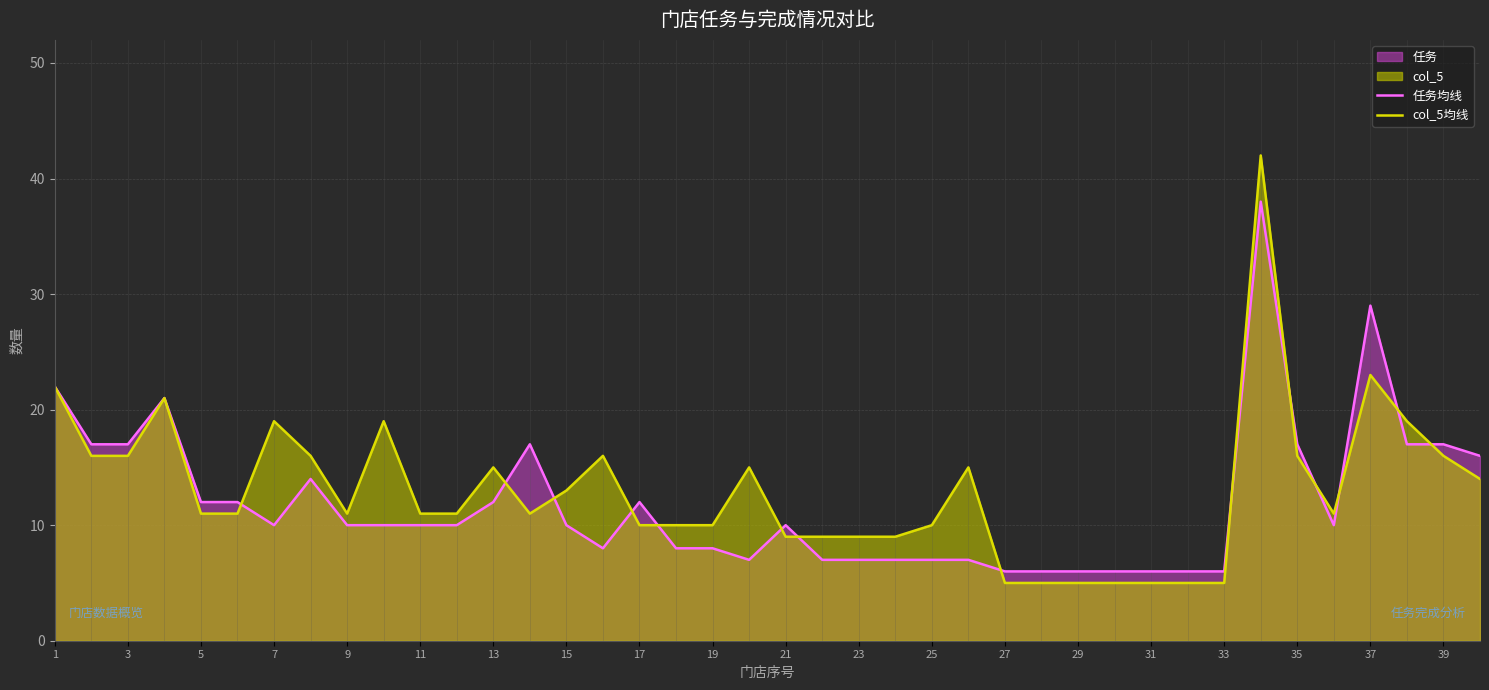

What is the difference between the highest and lowest values at 9?

1